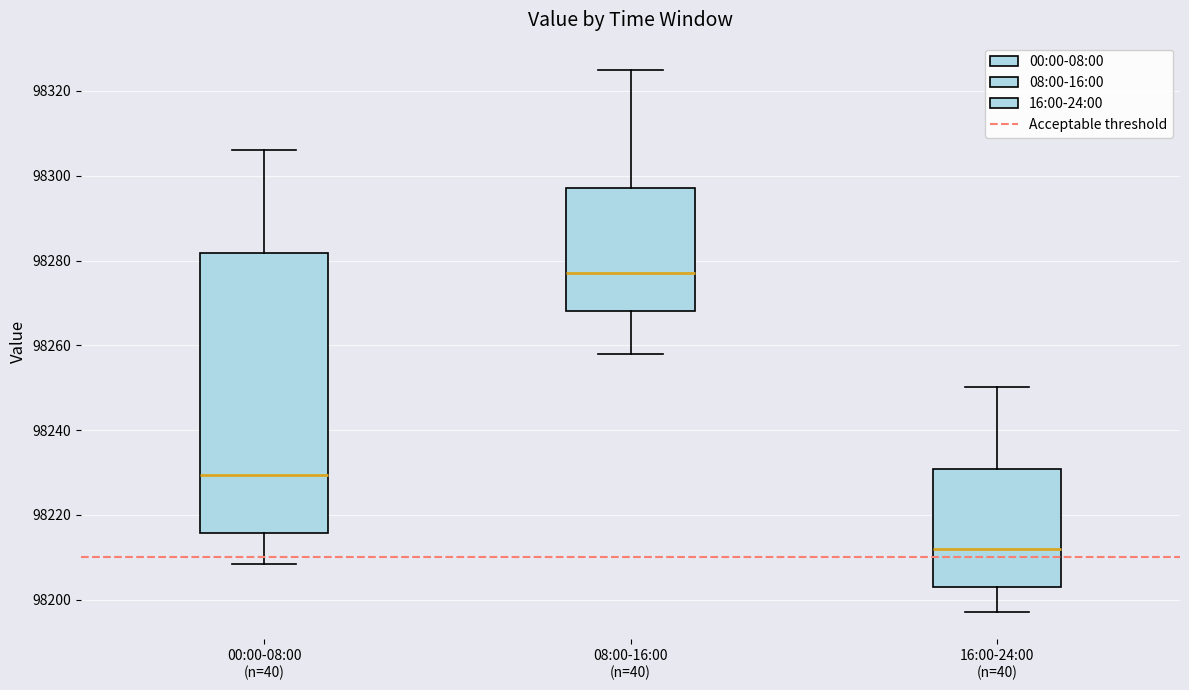

Reading left to right, read every box against the y-axis: the position of its median line, the range the box covers, and the ends of its whiskers. The values are not printed on the chart, so give them approximately, as read against the axis.

00:00-08:00 (n=40): median 98230, box 98216 to 98282, whiskers 98208 to 98306
08:00-16:00 (n=40): median 98276, box 98268 to 98298, whiskers 98258 to 98326
16:00-24:00 (n=40): median 98212, box 98204 to 98230, whiskers 98198 to 98250